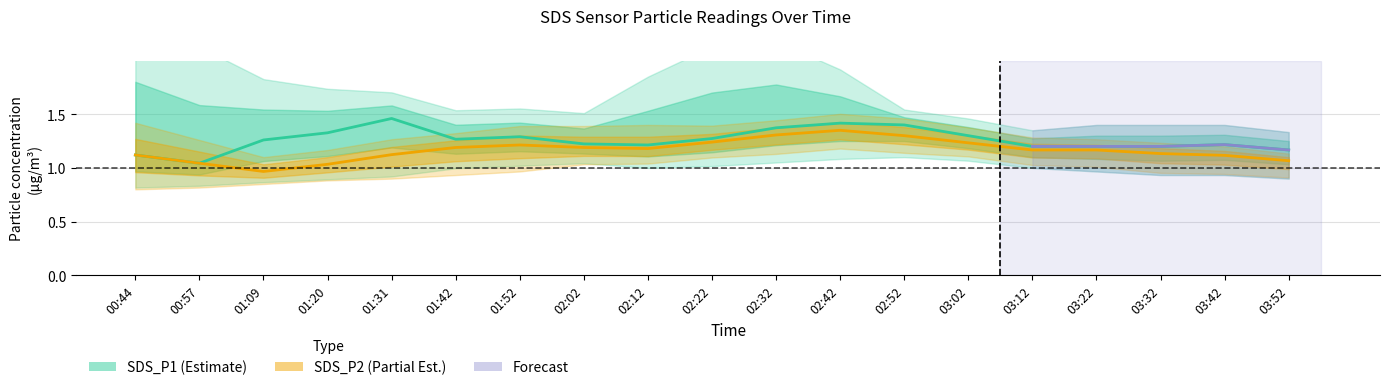

True or false: SDS_P1_upper has a value of 1.0 at 02:22.

False